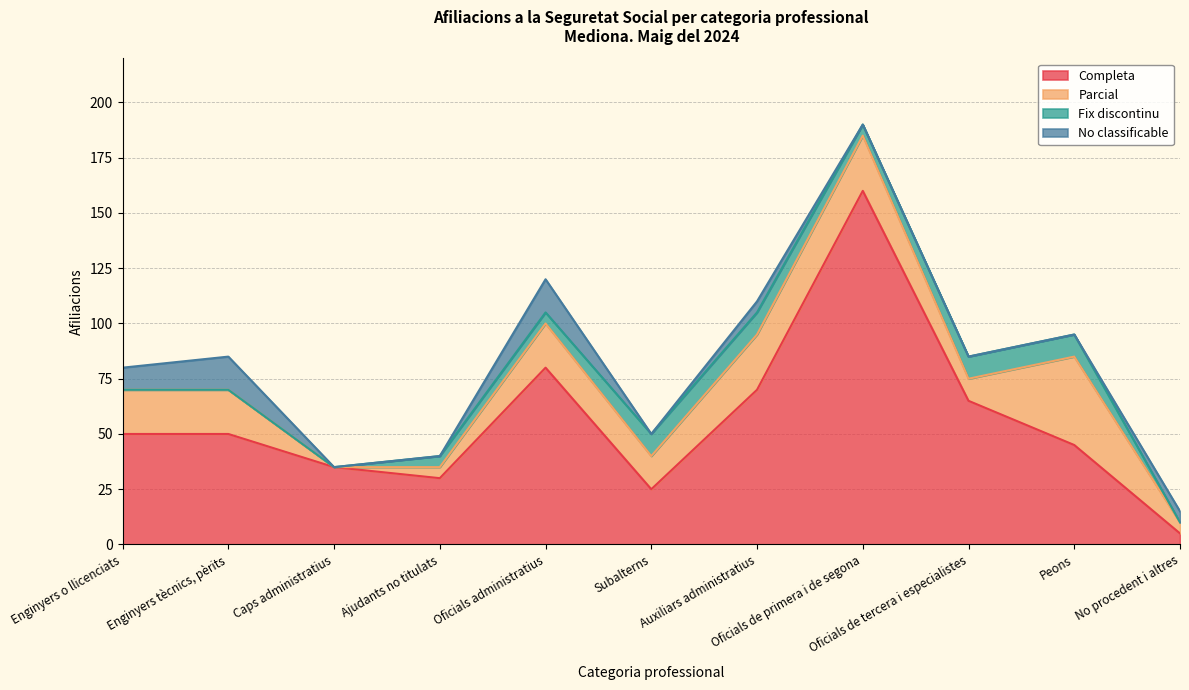

What is the difference between the Completa values at Oficials de tercera i especialistes and Peons?

20